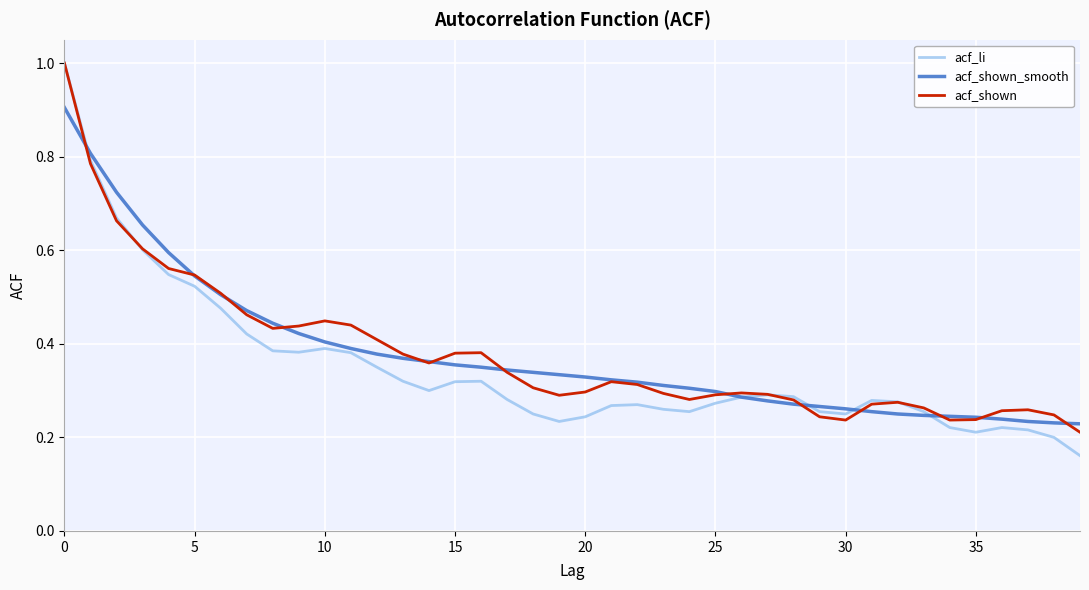

Does the chart display data point markers on the line(s)?

No